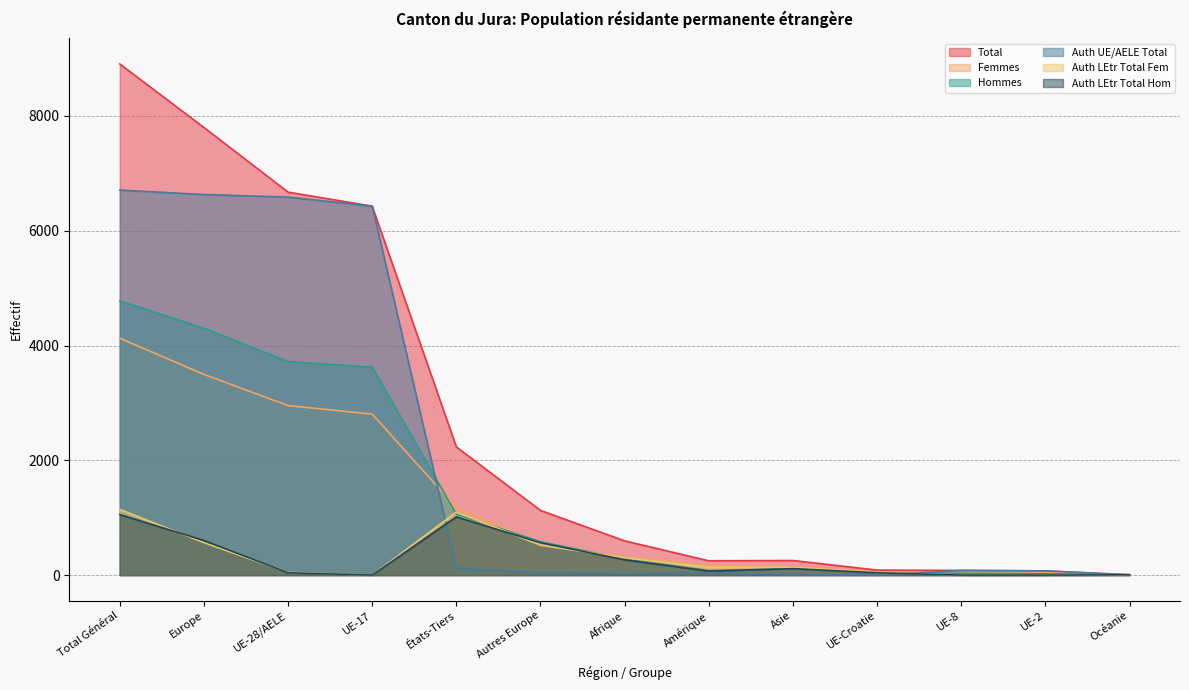

What is the difference between the maximum and minimum values in the Auth UE/AELE Total series?

6709